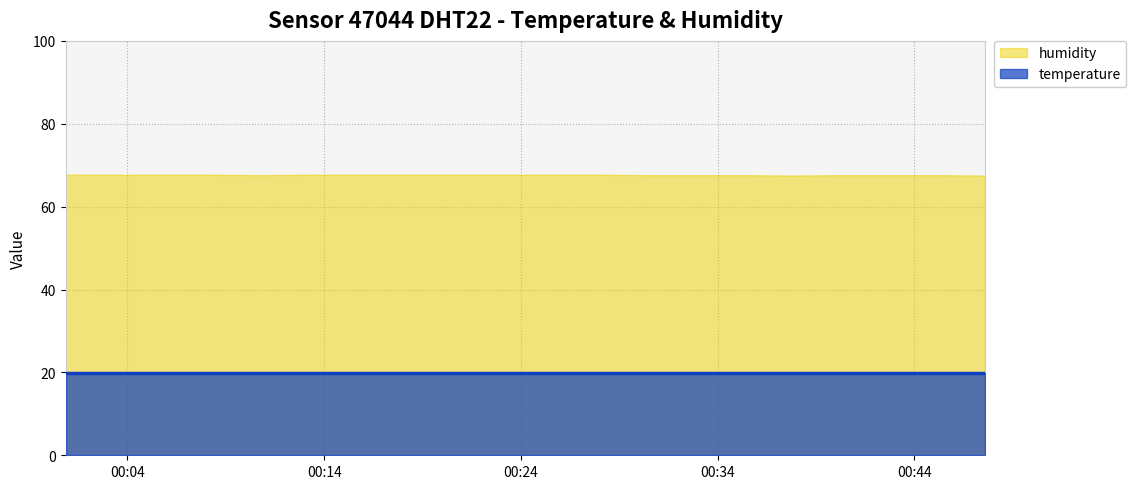

What is the sum of all humidity values?

1352.9